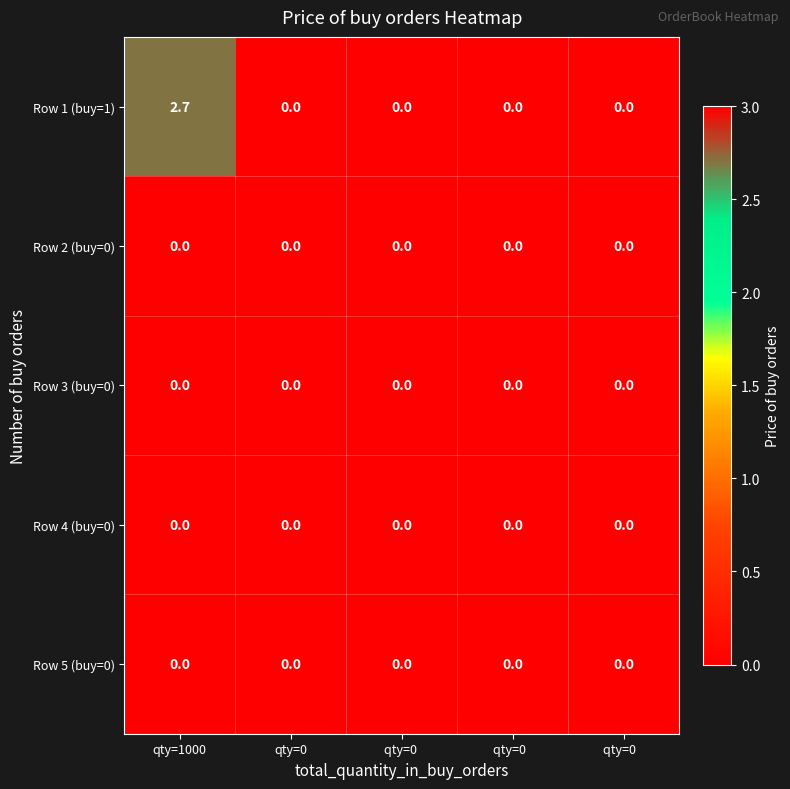

What is the difference between the Row 1 (buy=1) values at qty=1000 and qty=0  ?

2.7